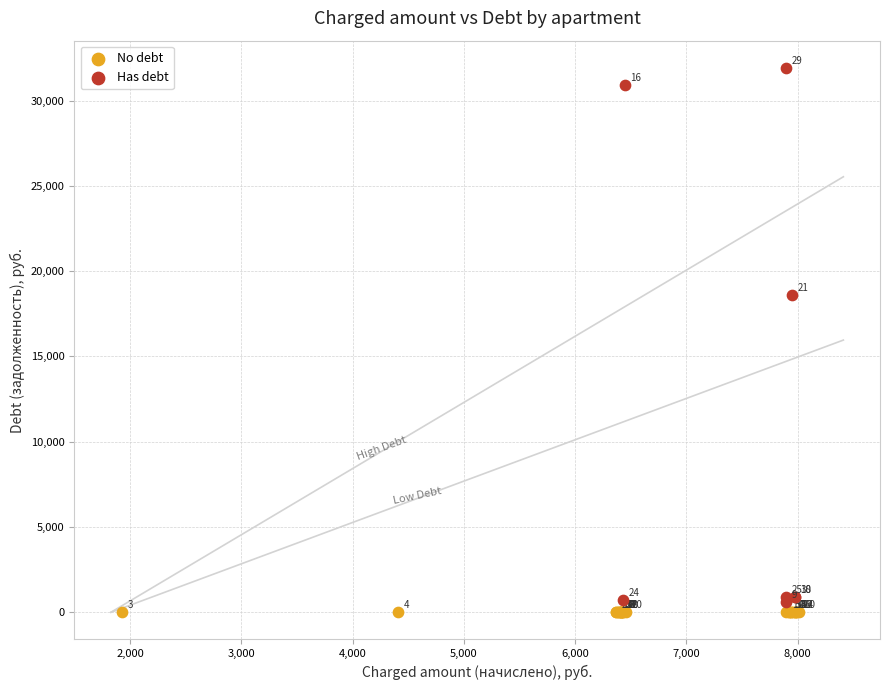

What are all the series names shown in the legend?

No debt, Has debt